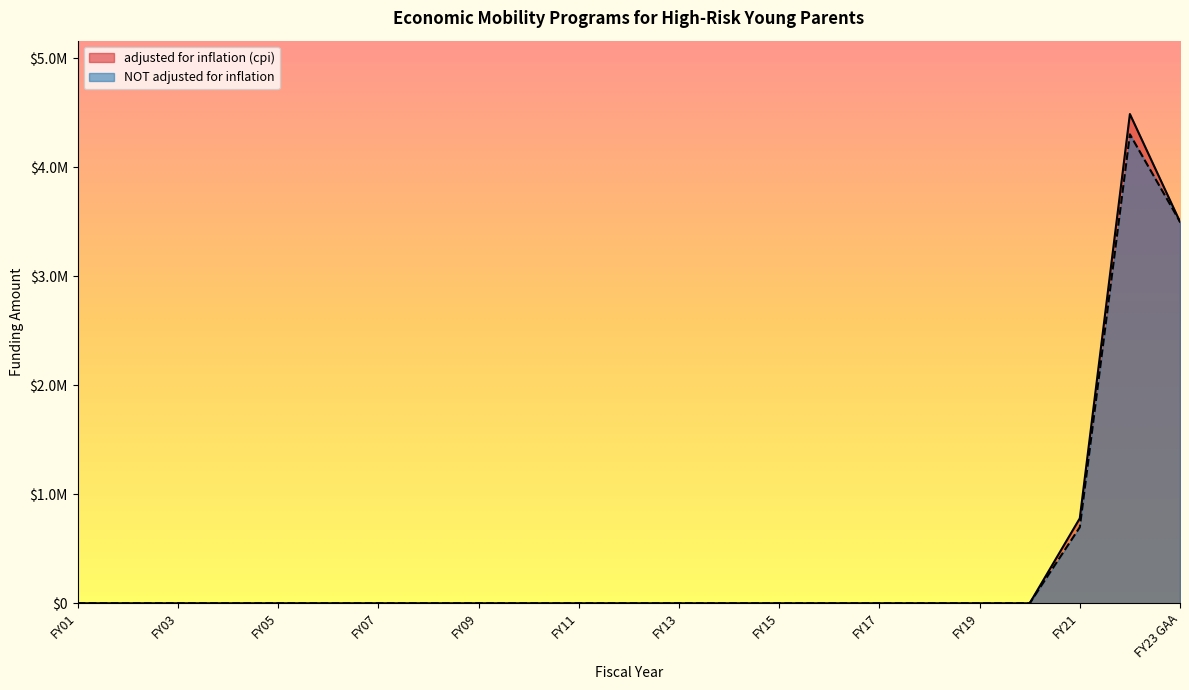

List the series in order of their peak value, lowest first.

NOT adjusted for inflation, adjusted for inflation (cpi)